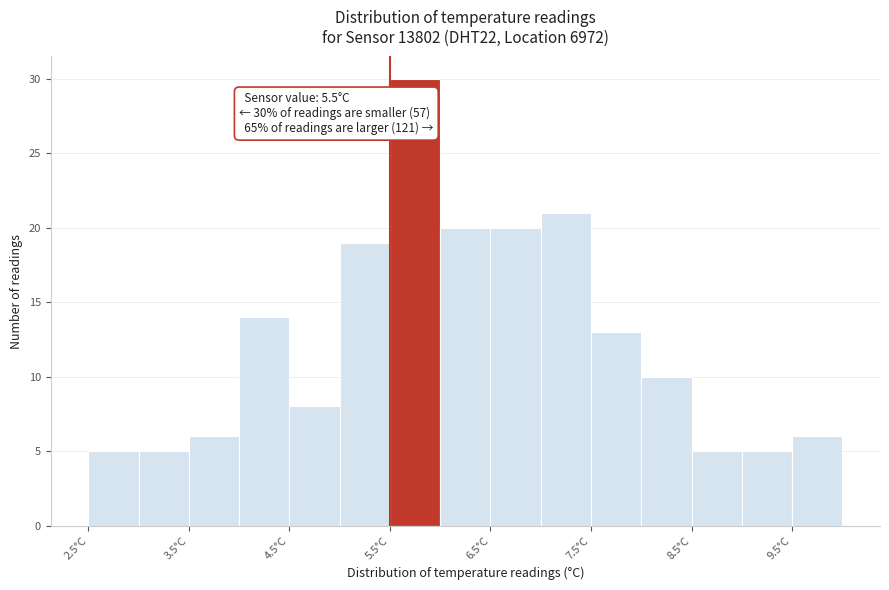

Which range on the x-axis has the tallest bar?

5.5 to 6.0